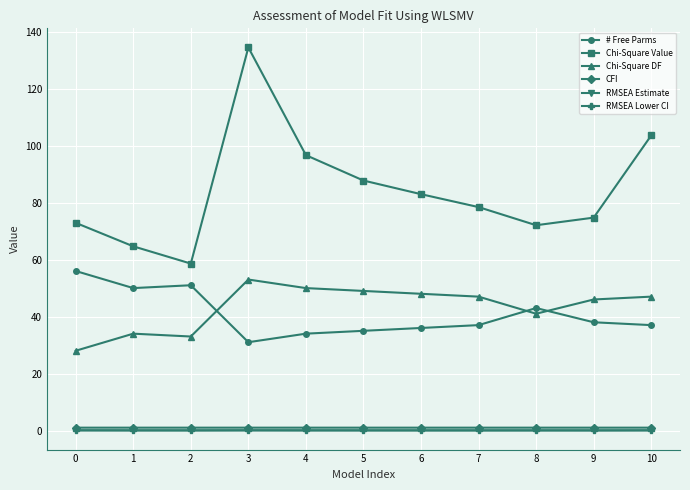

At which category is the sum across all series the highest?

3